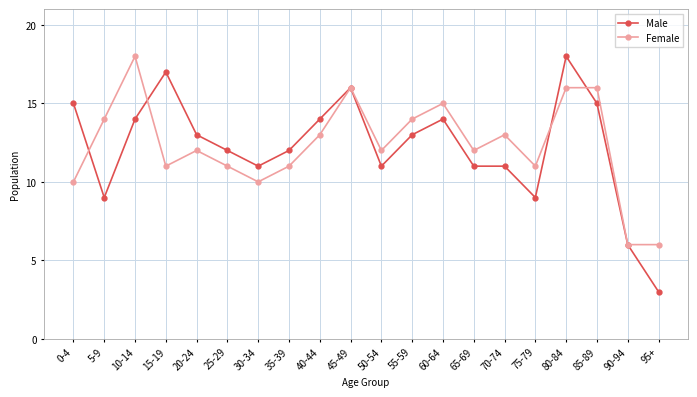

Reading left to right, list all the values displayed in this chart.

Male: 15	9	14	17	13	12	11	12	14	16	11	13	14	11	11	9	18	15	6	3
Female: 10	14	18	11	12	11	10	11	13	16	12	14	15	12	13	11	16	16	6	6